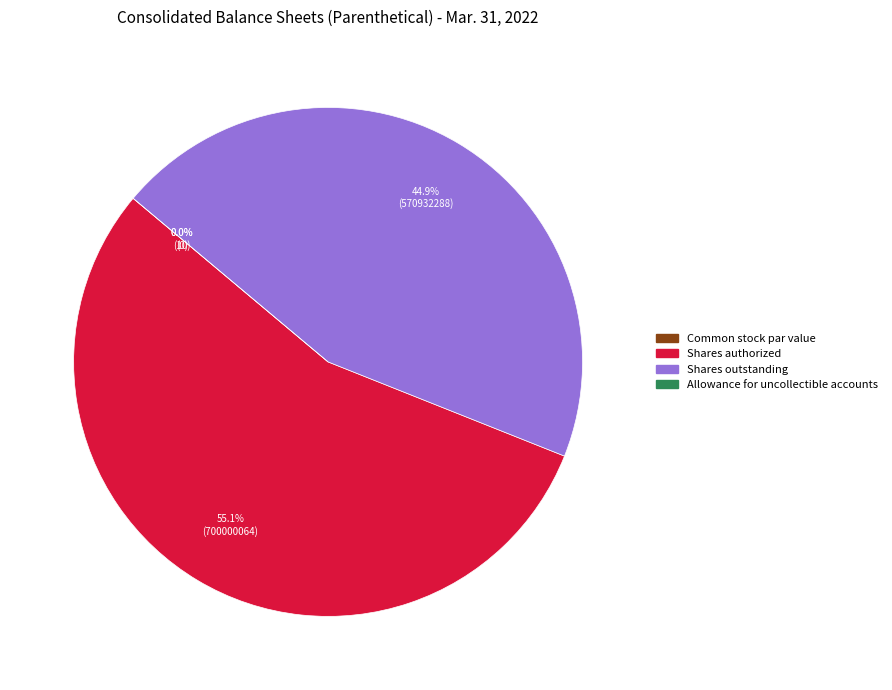

To the nearest percent, what is the combined percentage of Shares authorized and Common stock par value?

55%